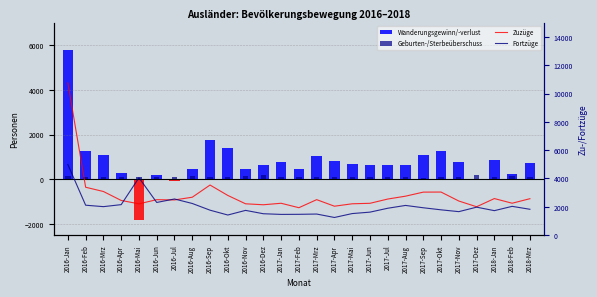

Rank the series by their average value, from highest to lowest.

Zuzüge, Fortzüge, Wanderungsgewinn/-verlust, Geburten-/Sterbeüberschuss